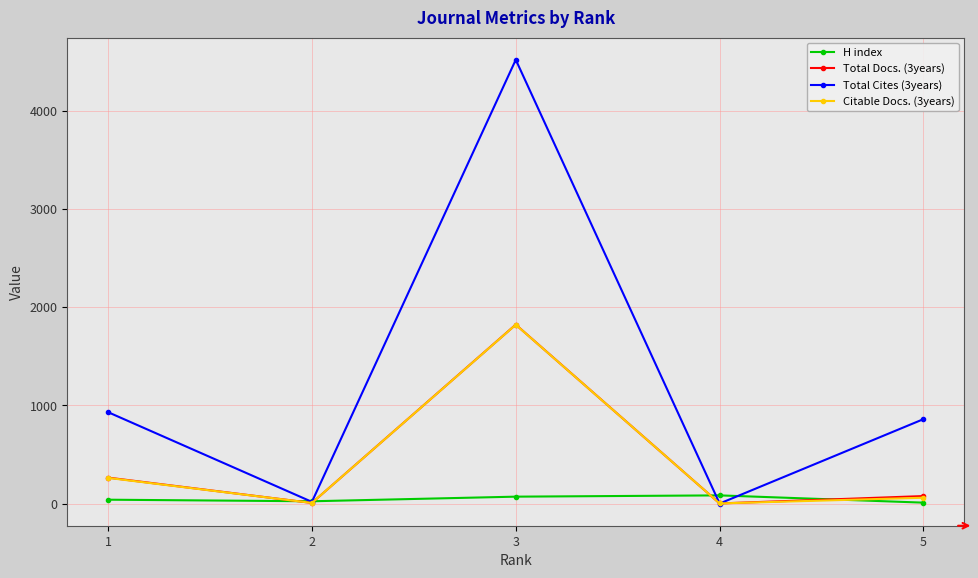

Which series has the largest total across all categories?

Total Cites (3years)